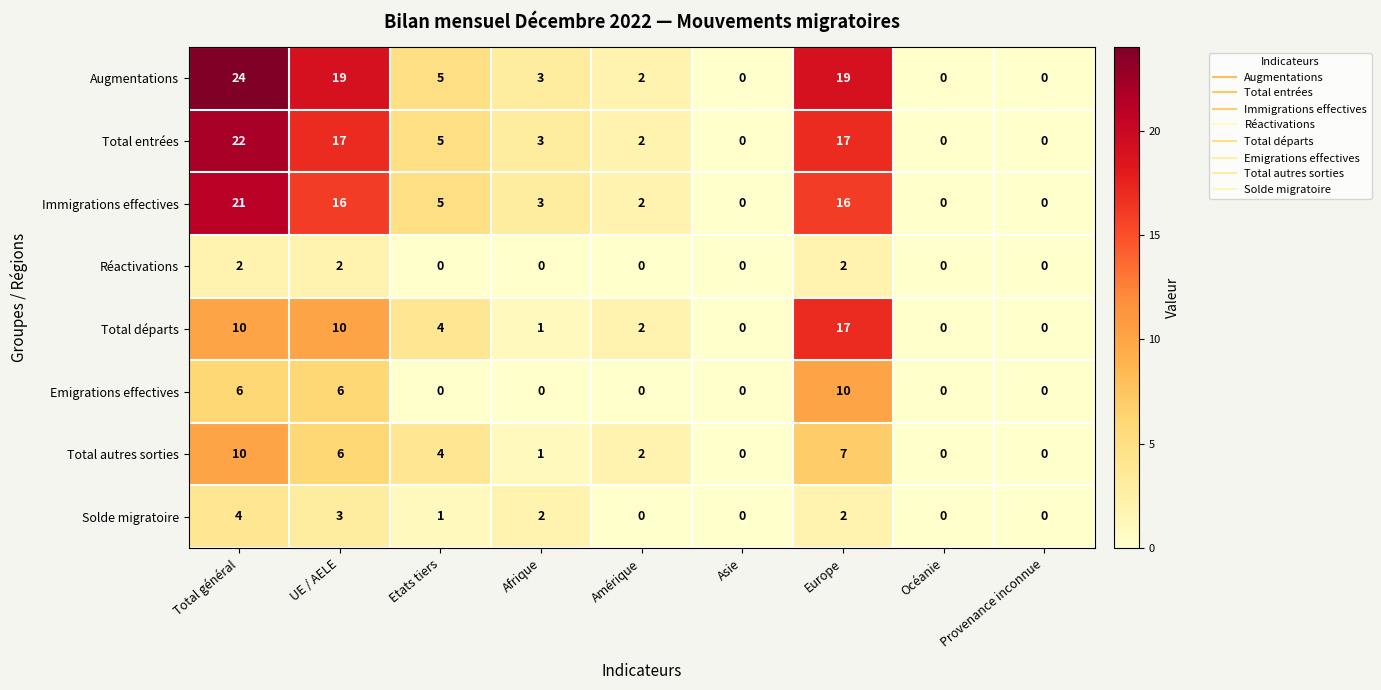

What is the total value across all series at Total général?

99